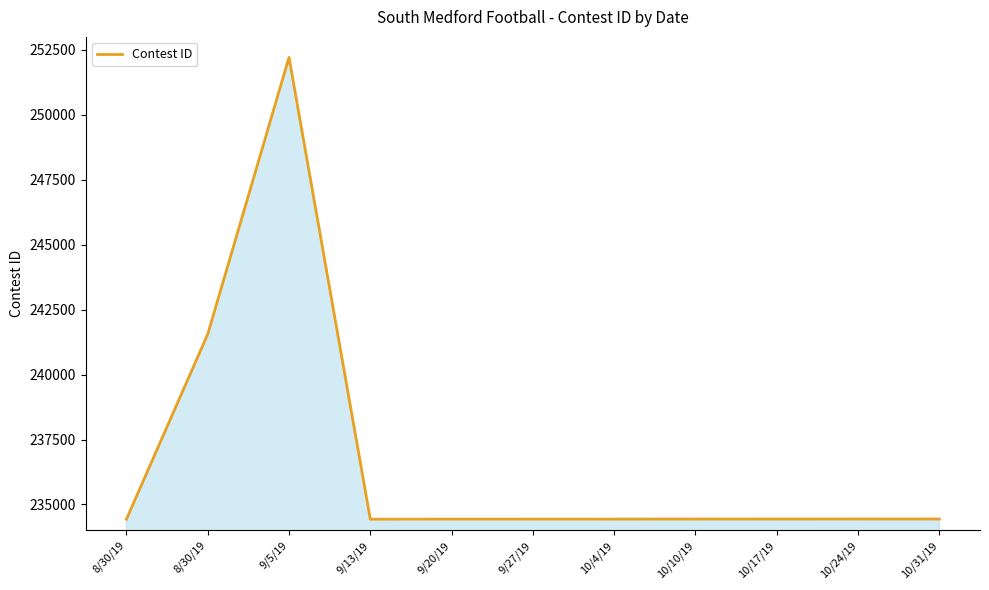

Where is the data nearest to the value 243321?

8/30/19